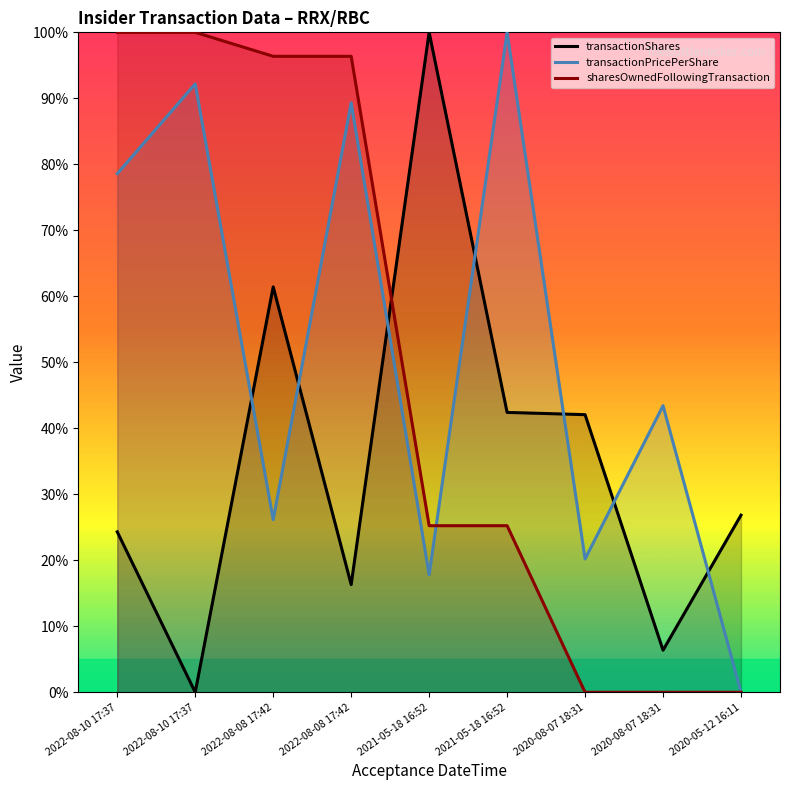

What are all the series names shown in the legend?

transactionShares, transactionPricePerShare, sharesOwnedFollowingTransaction